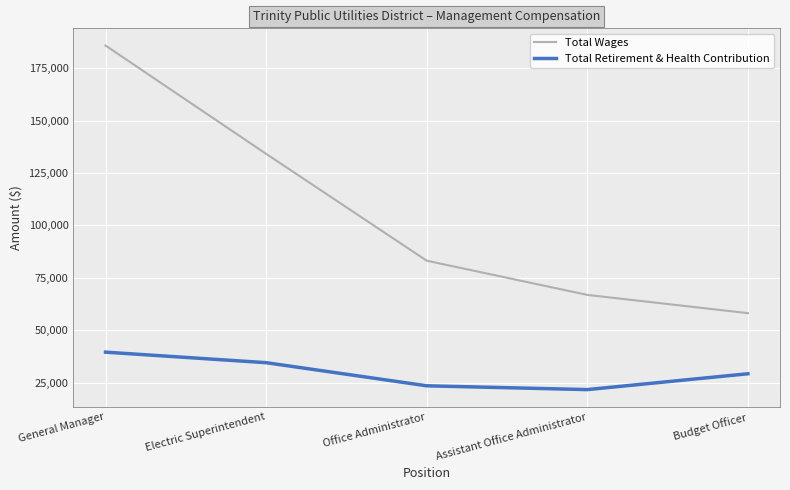

Between Office Administrator and Assistant Office Administrator, which series saw the biggest shift?

Total Wages